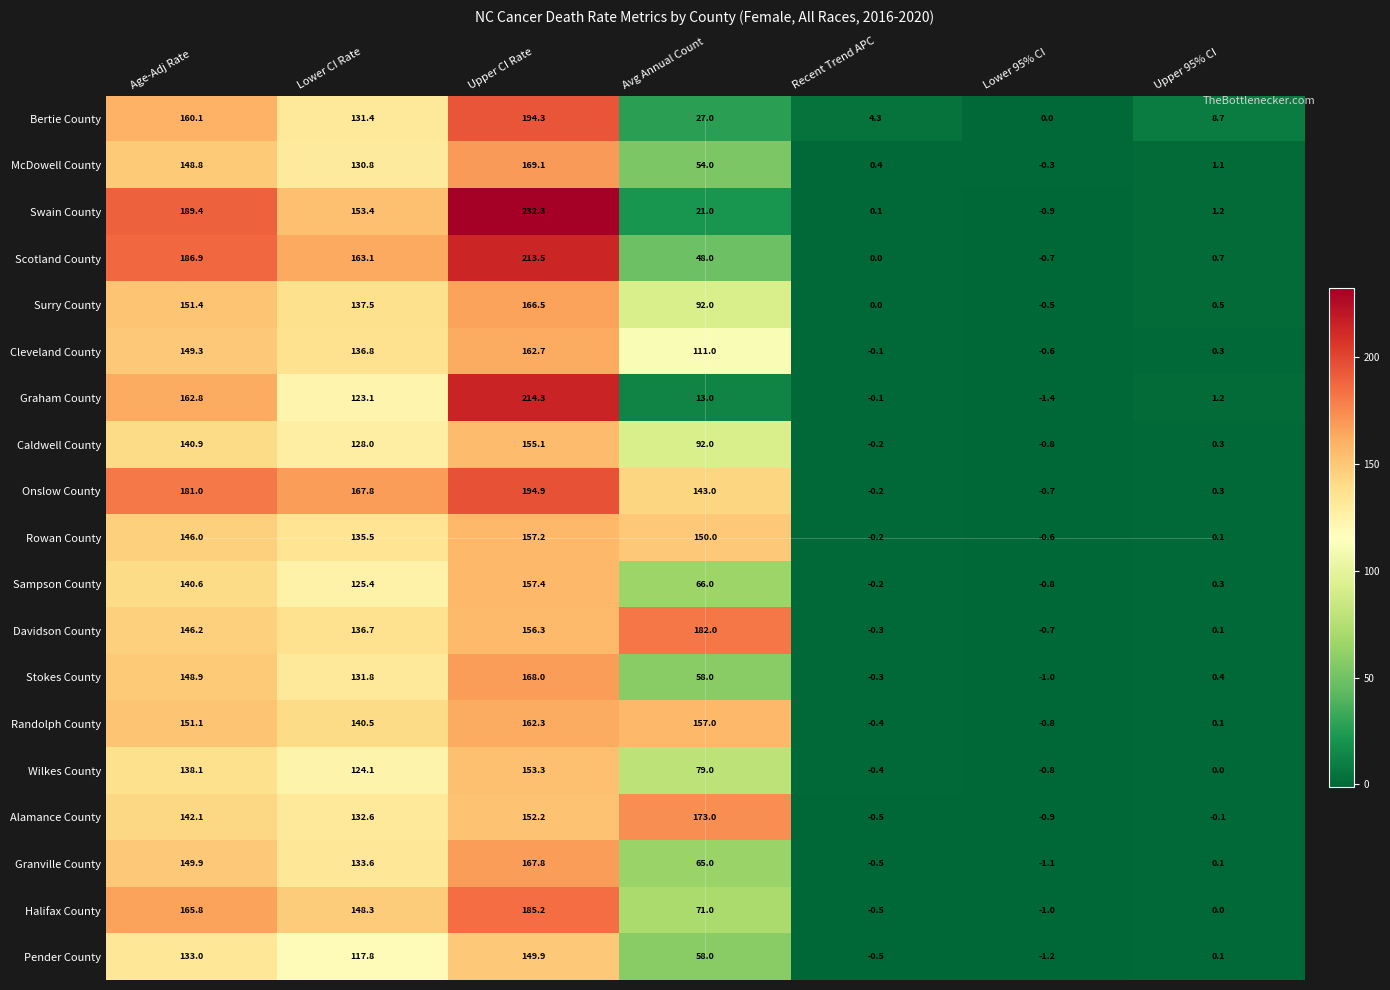

Where is Surry County nearest to the value 83?

Avg Annual Count